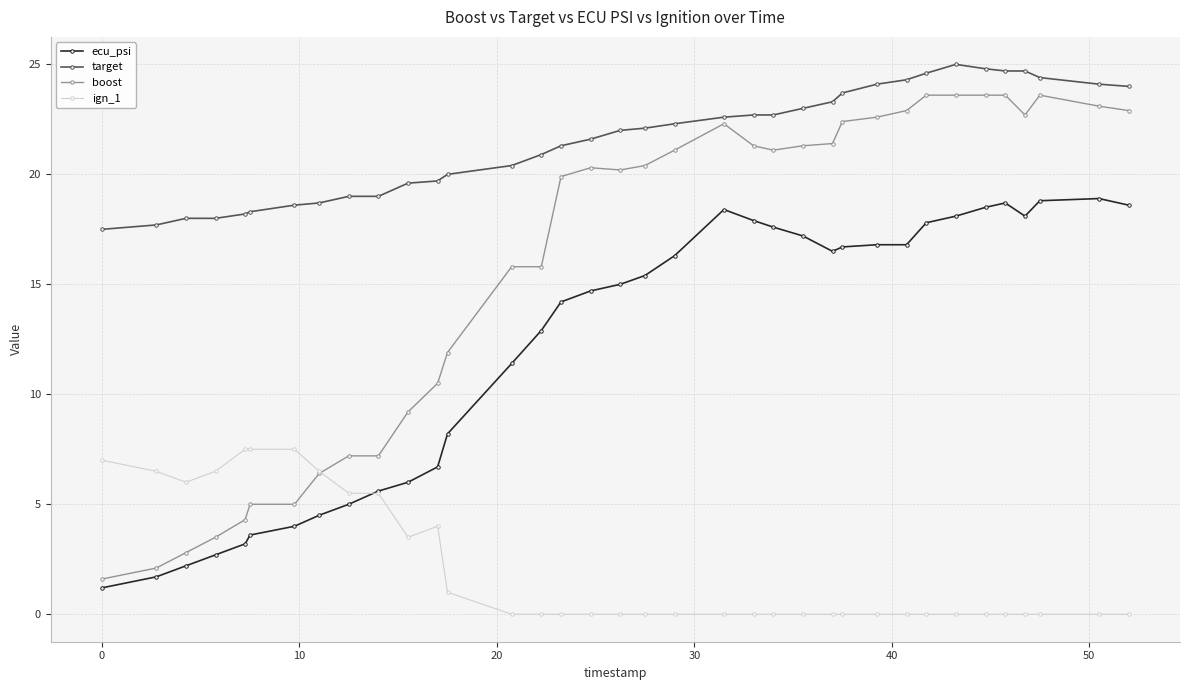

True or false: boost has more than 2 interior local peaks.

True